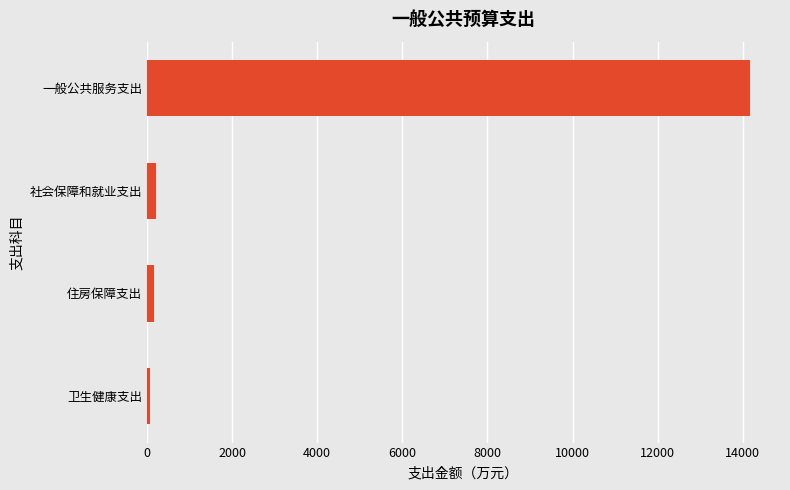

What is the average value?

3657.4